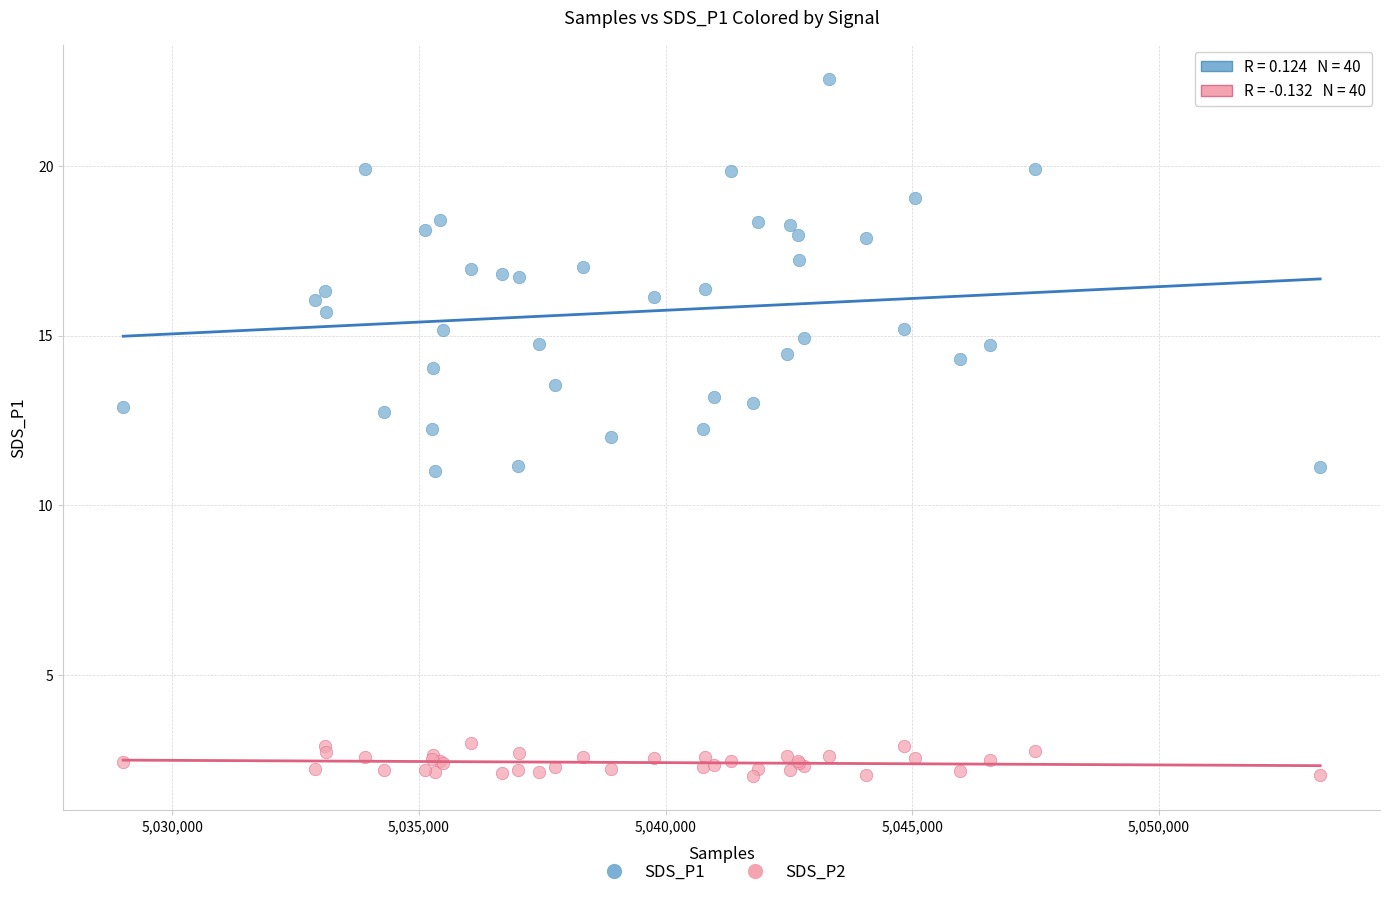

Which series has the widest spread of Y values?

SDS_P1